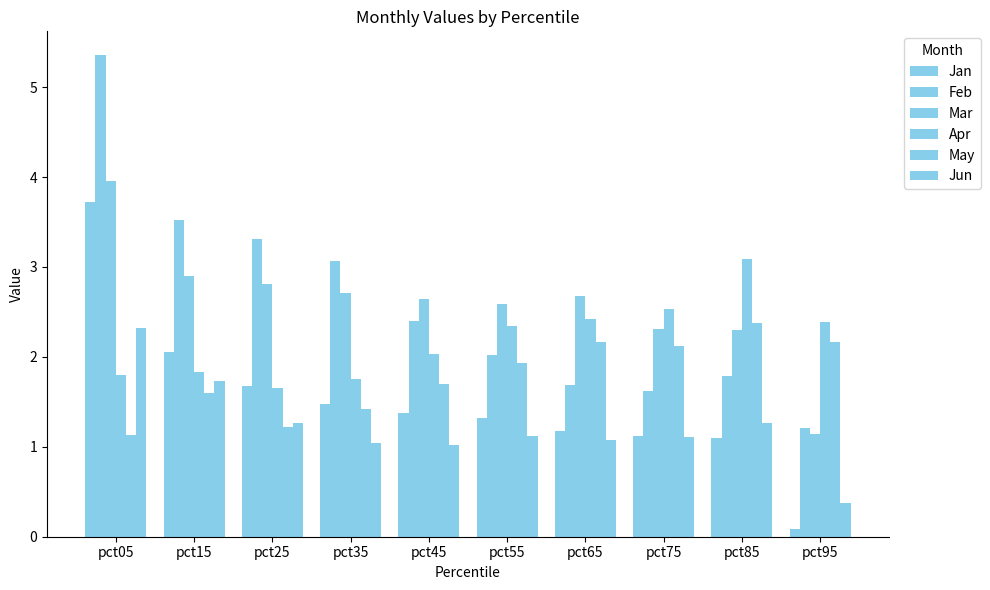

Where is May nearest to the value 1?

pct05